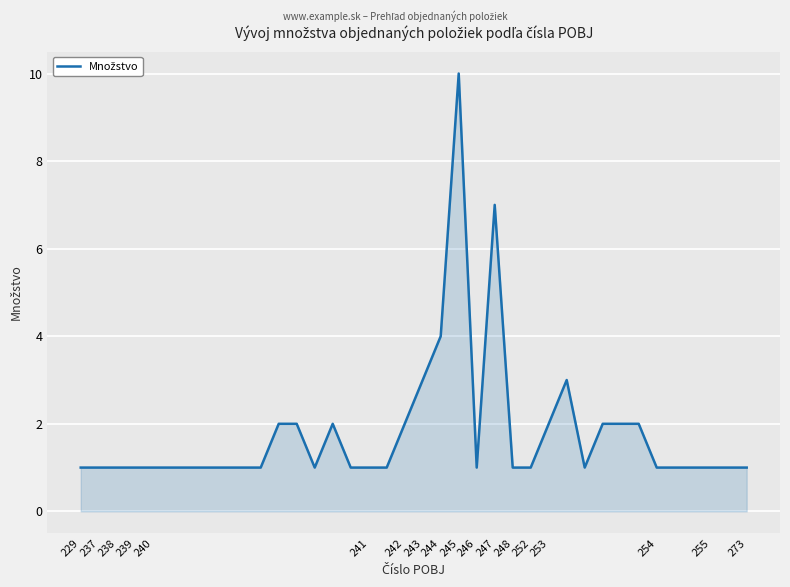

What is the difference between the second highest and minimum values?

6